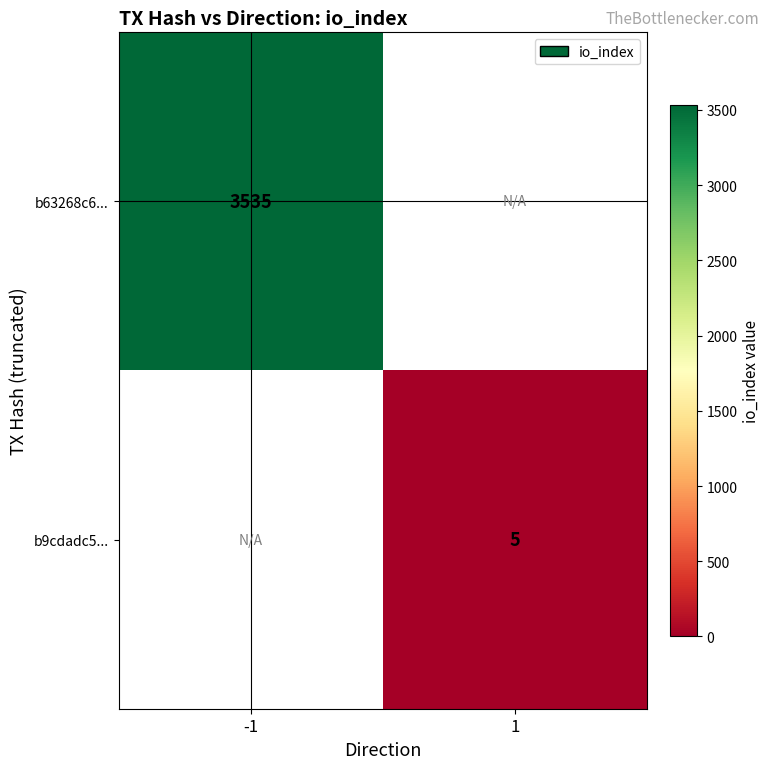

The value of b9cdadc5... at 1 is 5. True or false?

True